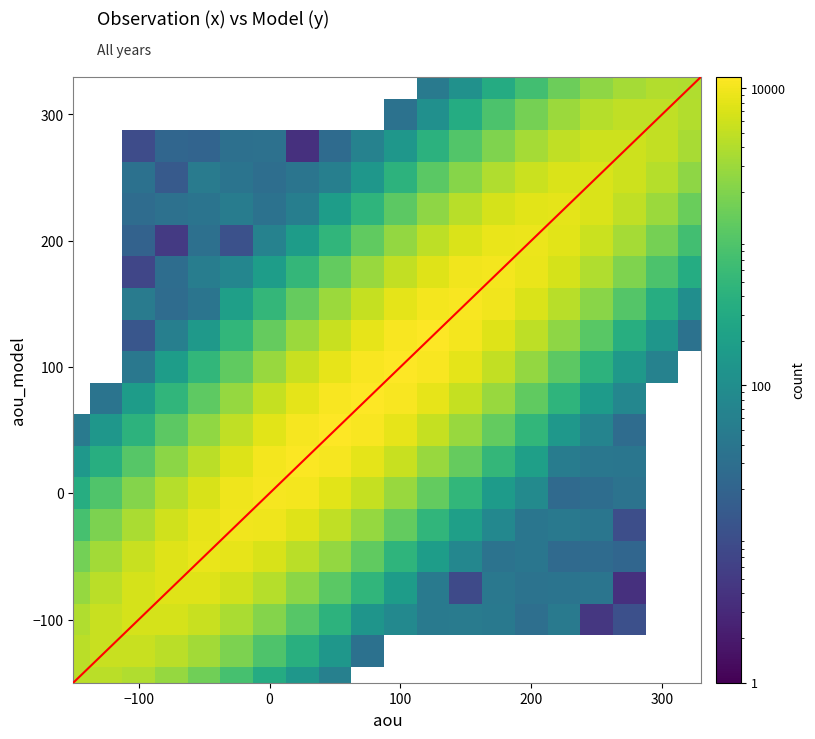

At how many categories does at least one series exceed 9269?

9